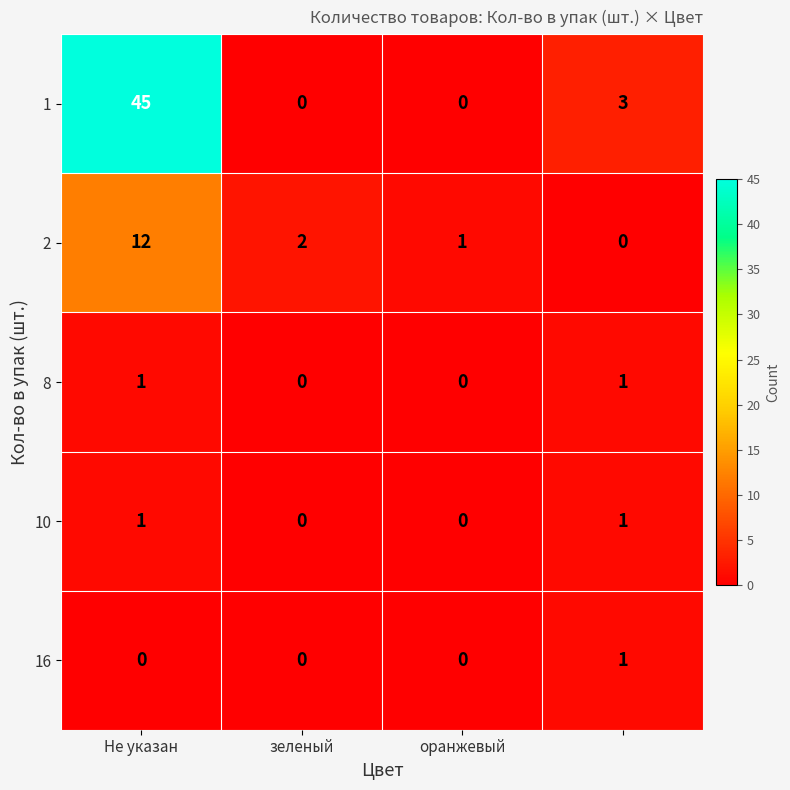

What is the maximum value for 1?

45